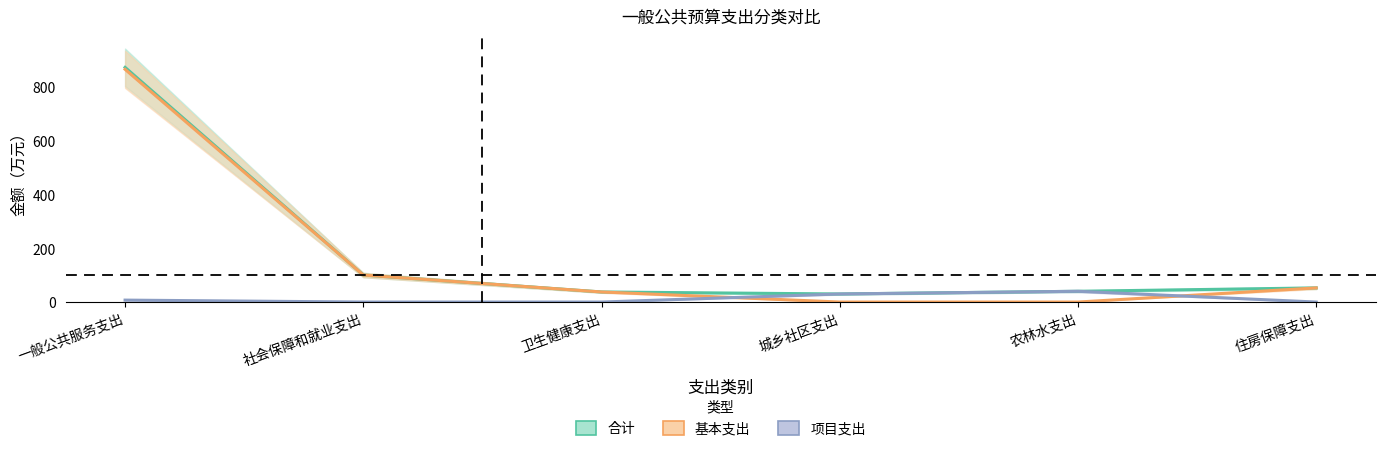

At how many categories does at least one series exceed 170?

1